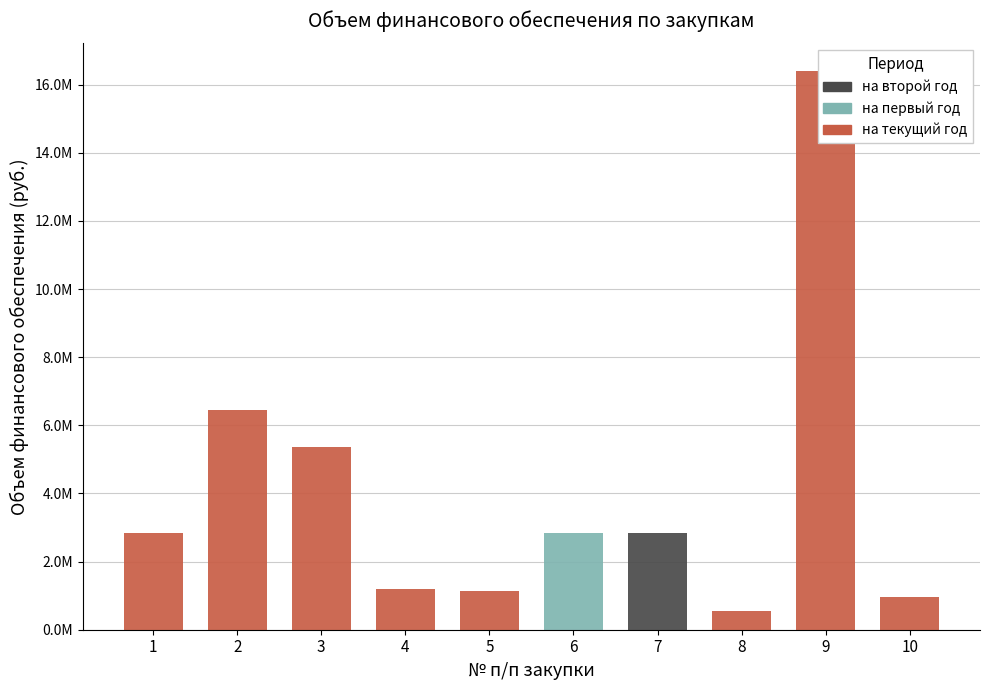

Which series has the largest range (max minus min)?

на текущий финансовый год